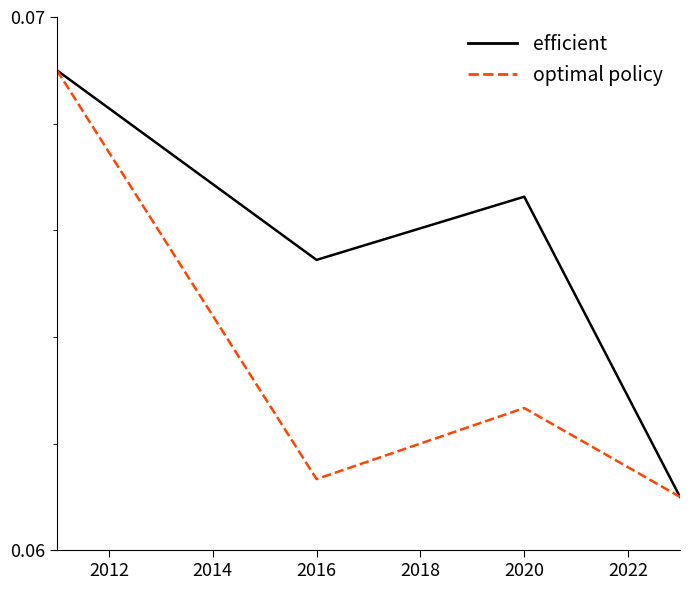

True or false: optimal policy has more than 1 points higher than both neighbors.

False